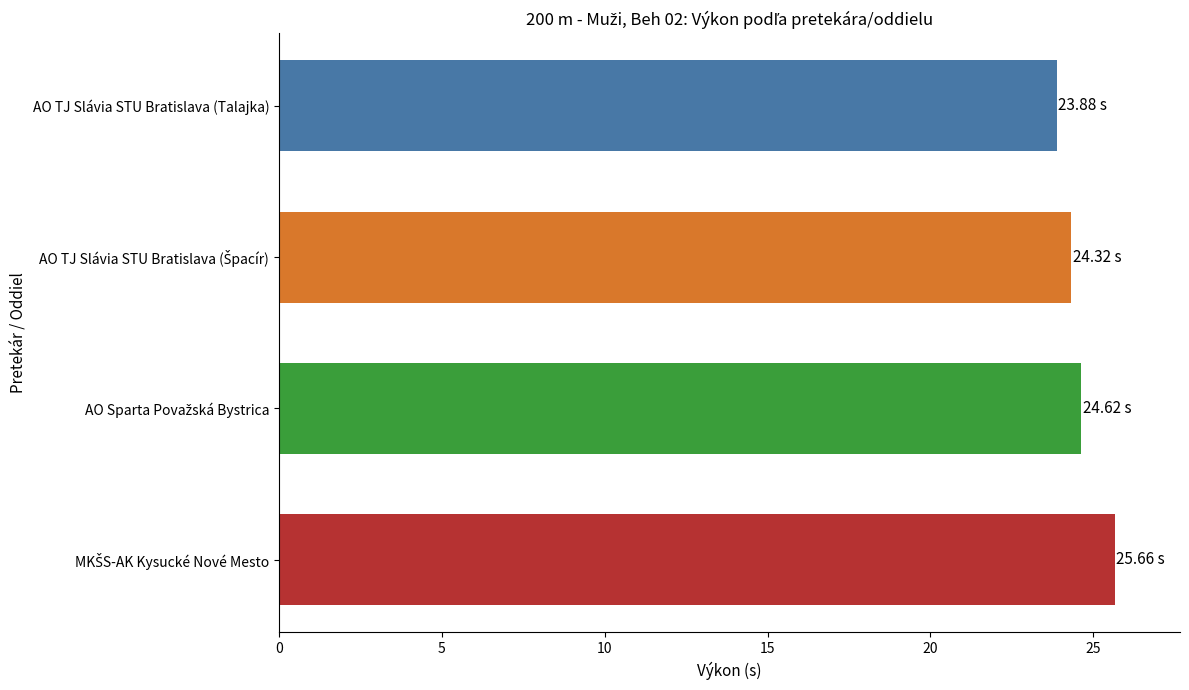

What is the label of the 1st bar from the top?

AO TJ Slávia STU Bratislava (Talajka)